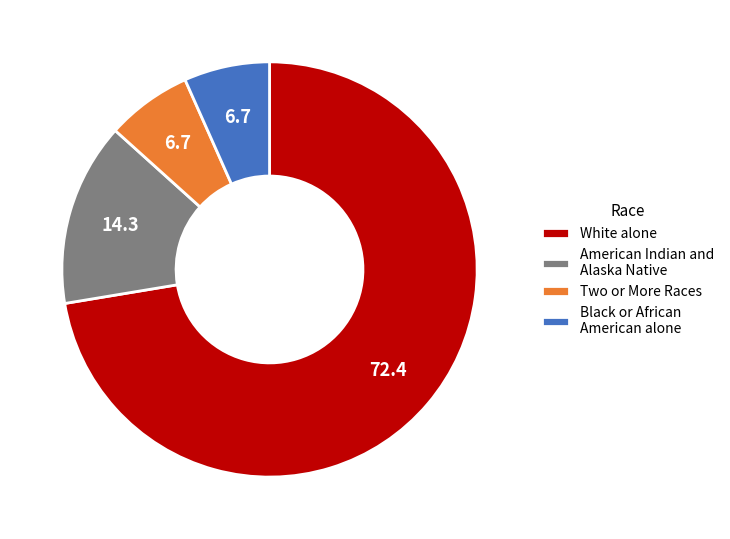

Approximately how many times larger is the value at White alone compared to Black or African American alone?

10.9